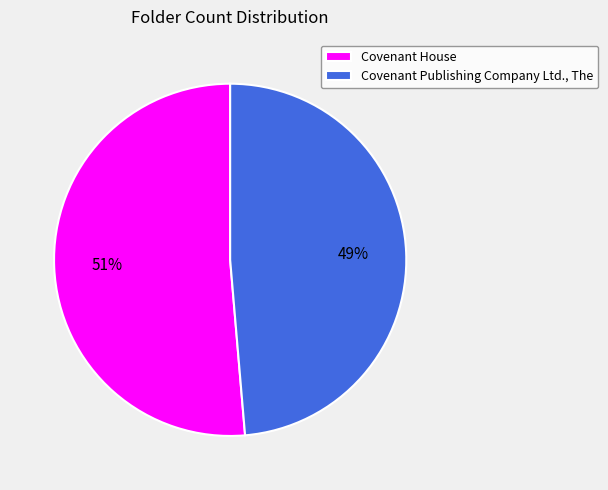

To the nearest percent, what is the average slice percentage?

50%